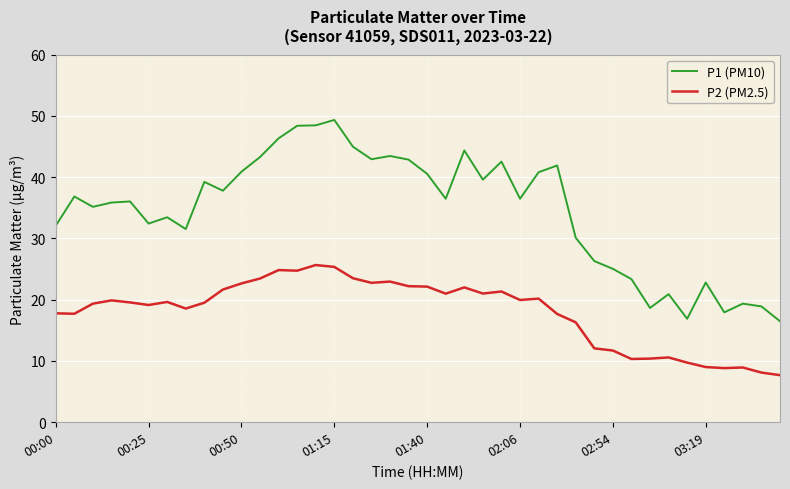

How many series are shown in this chart?

2